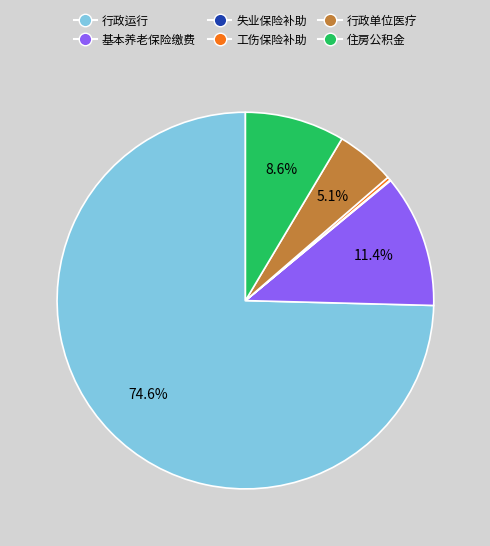

Is there a majority slice in this chart?

Yes